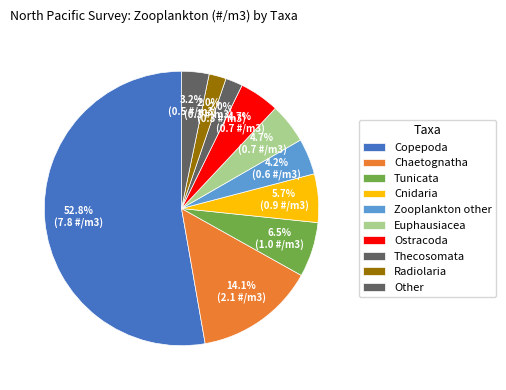

What percentage is the Radiolaria slice, to the nearest percent?

2%